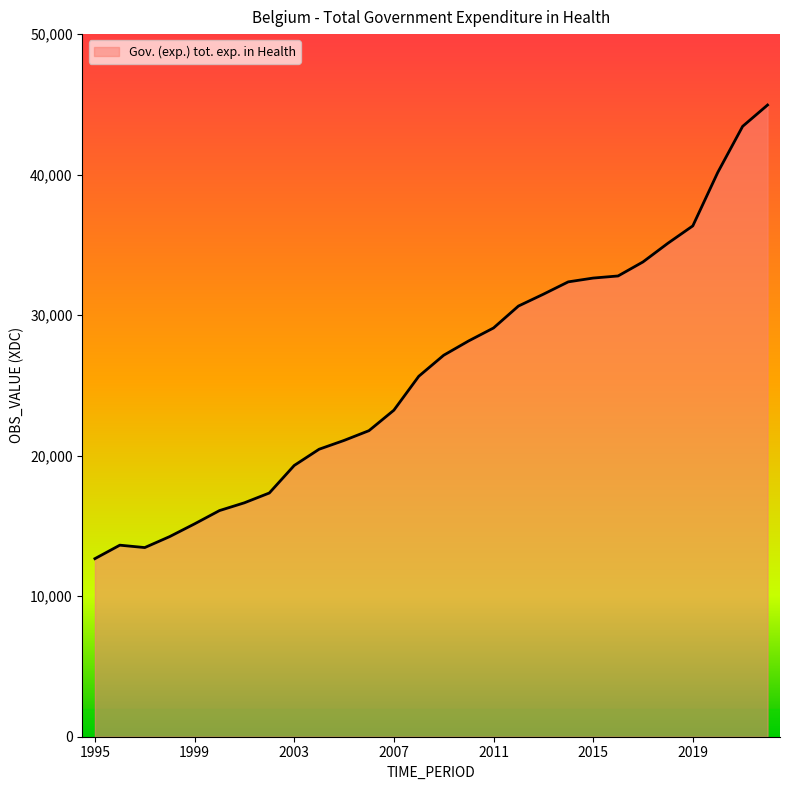

What is the difference between the maximum and minimum values?

32279.8